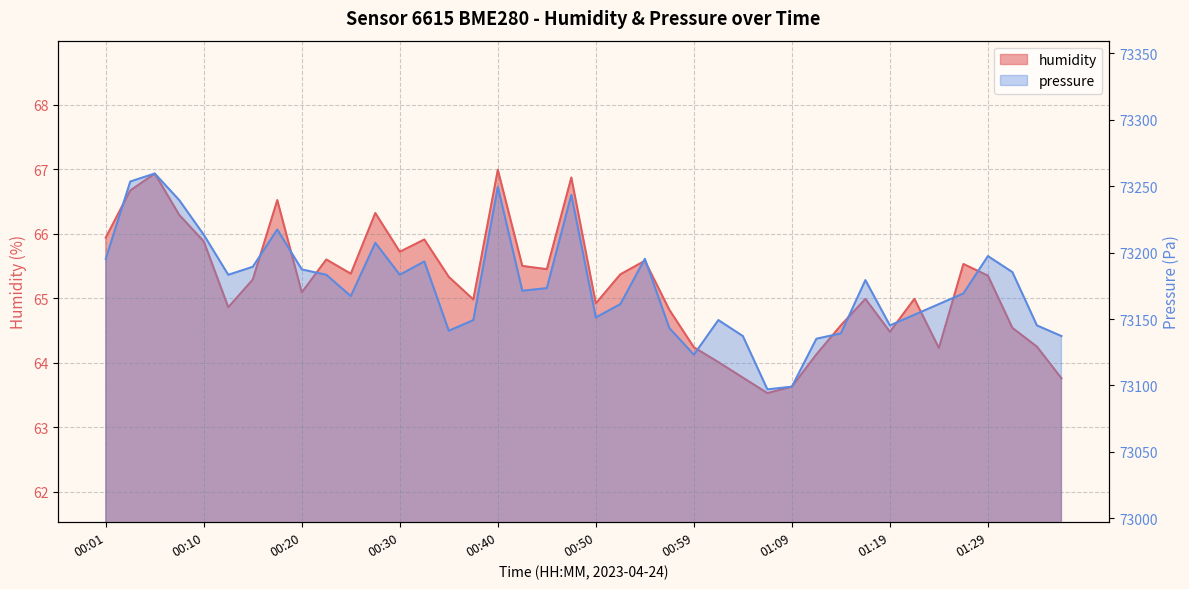

Which has a higher value, 01:17 or 00:35?

00:35